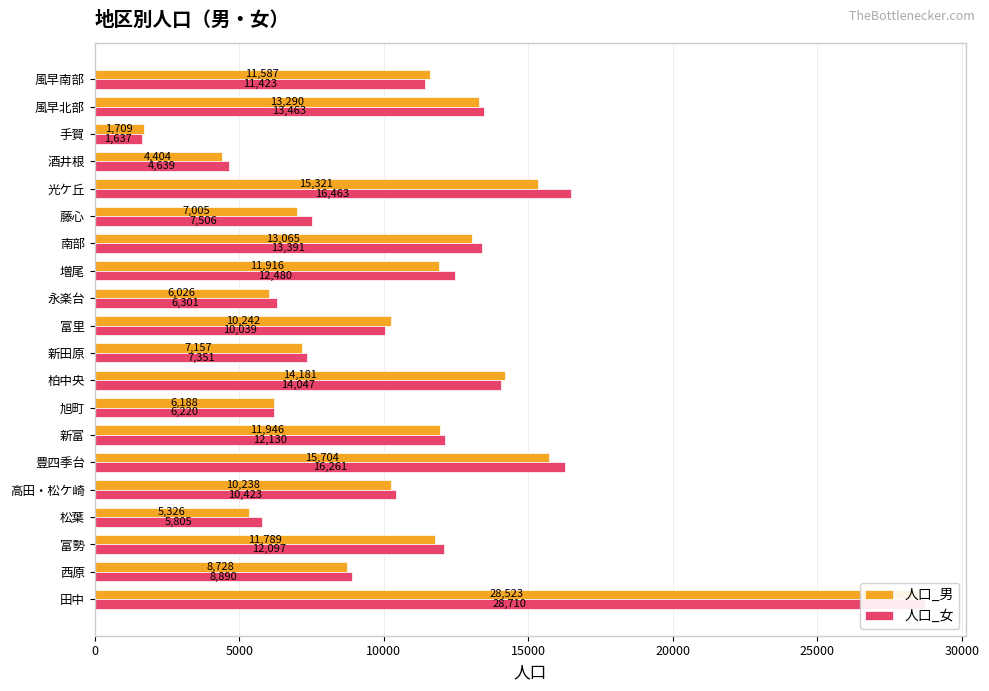

What position from the left is 風早北部?

19